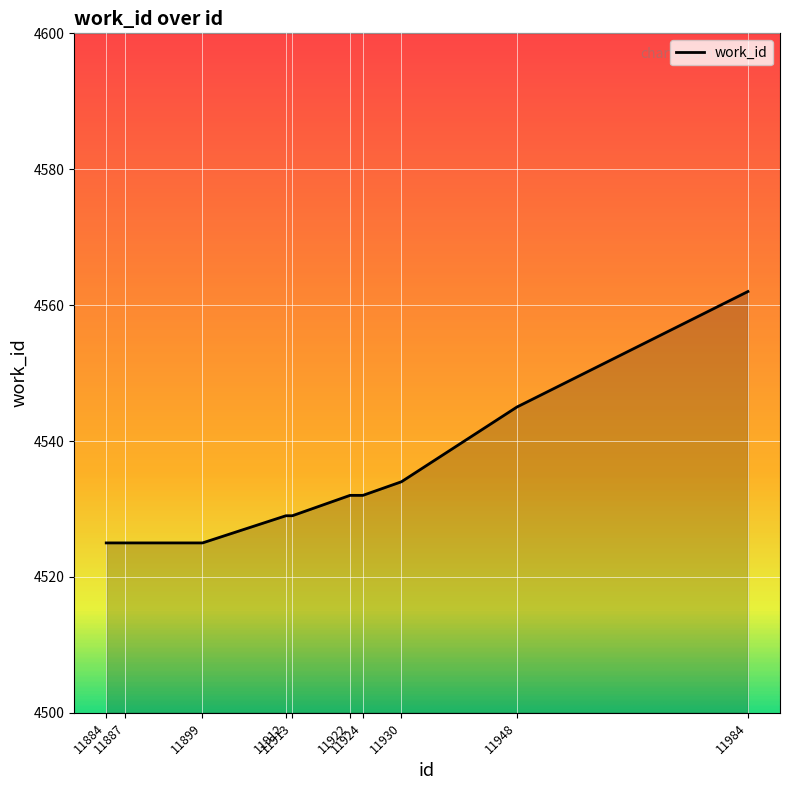

What is the greatest value displayed?

4562